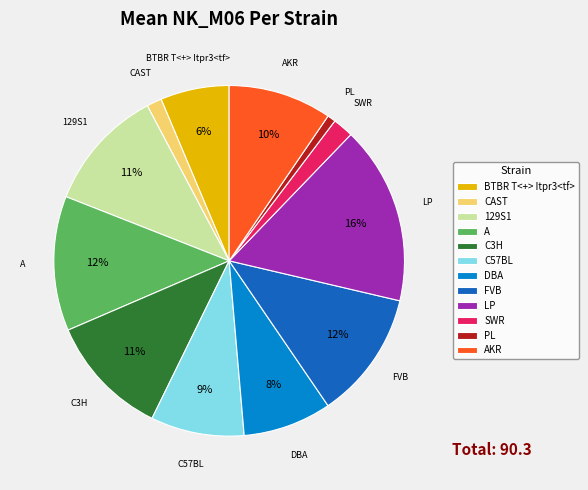

The SWR slice represents 8% of the pie. True or false?

False